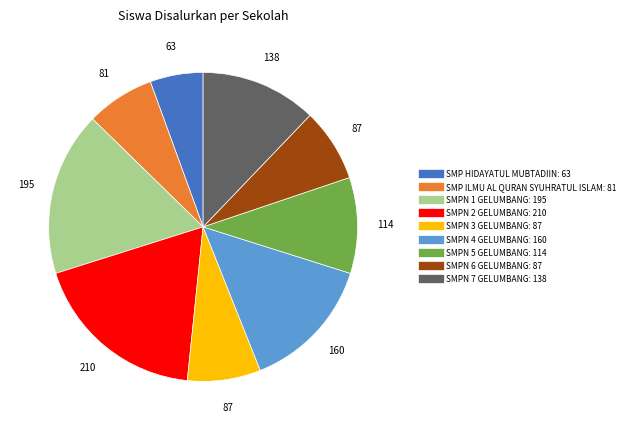

How many slices are in this pie chart?

9